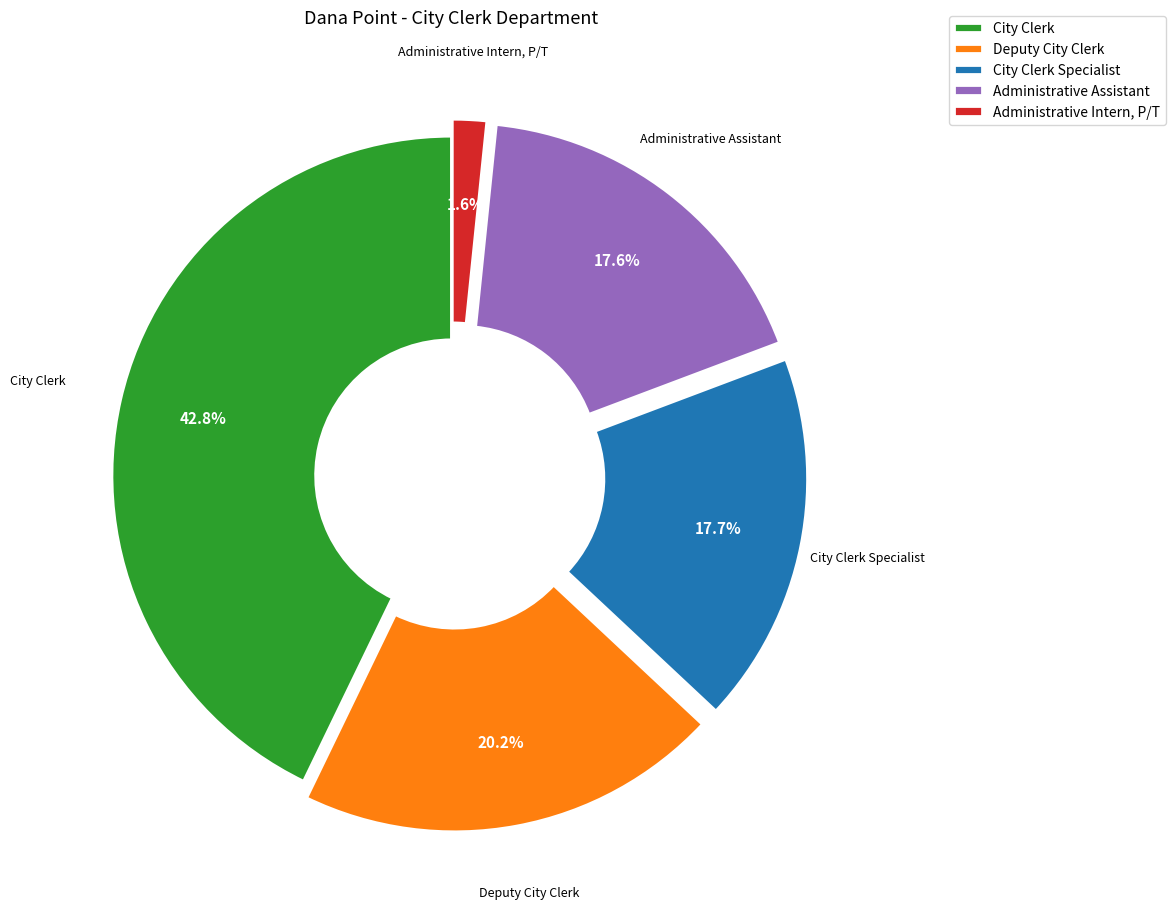

Is it true that City Clerk is 56% of the pie?

False